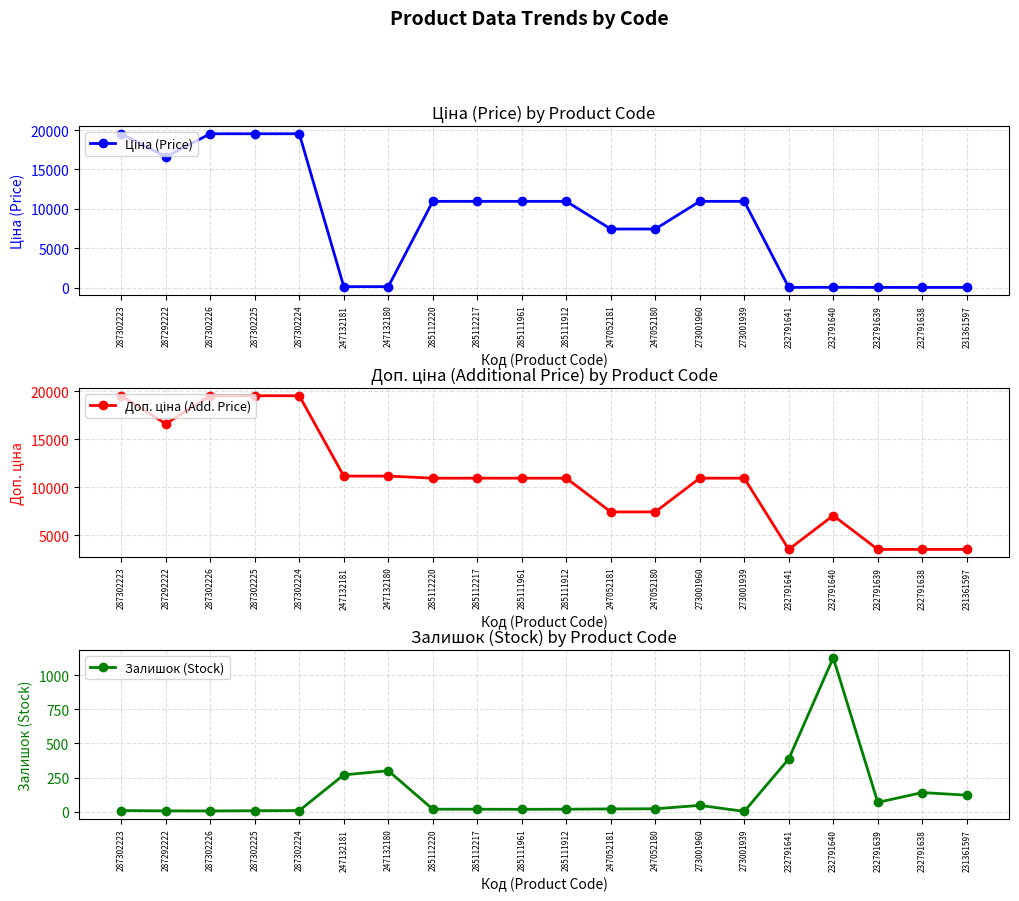

True or false: Ціна (Price) and Доп. ціна (Add. Price) intersect in this chart.

False